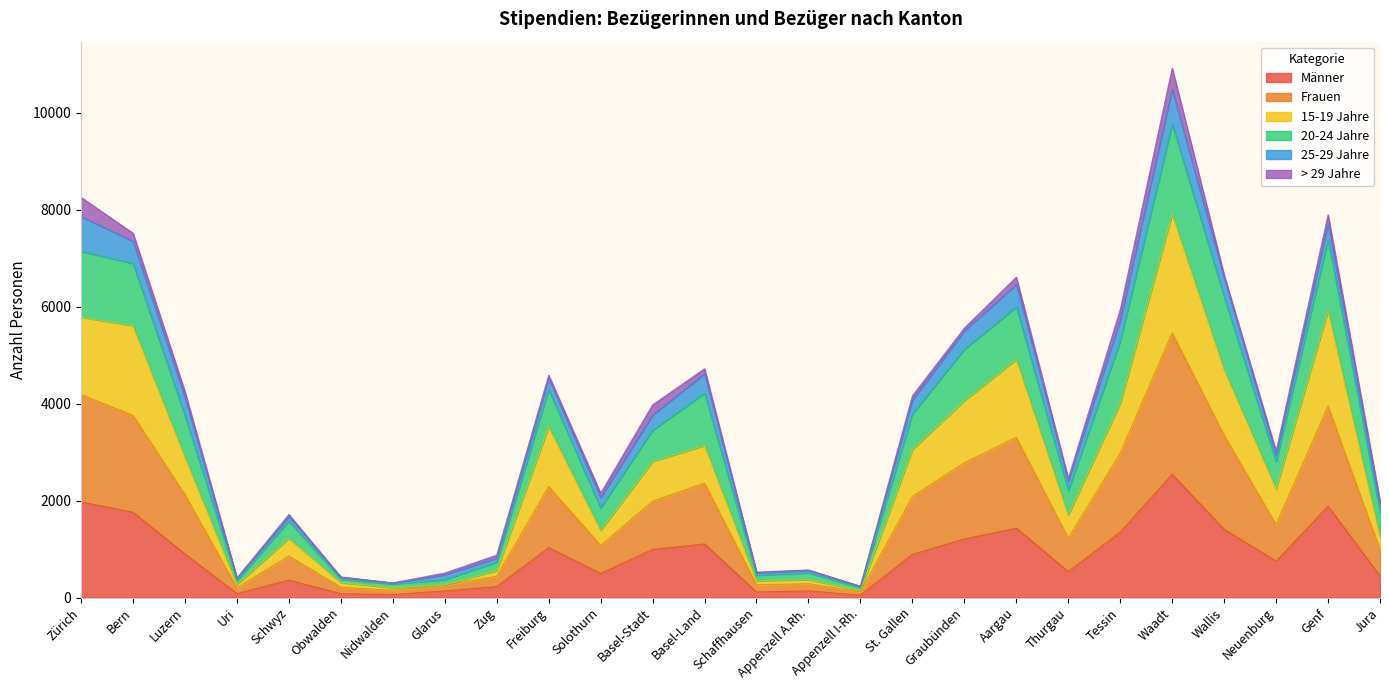

What is the total value across all series at Schwyz?

1714